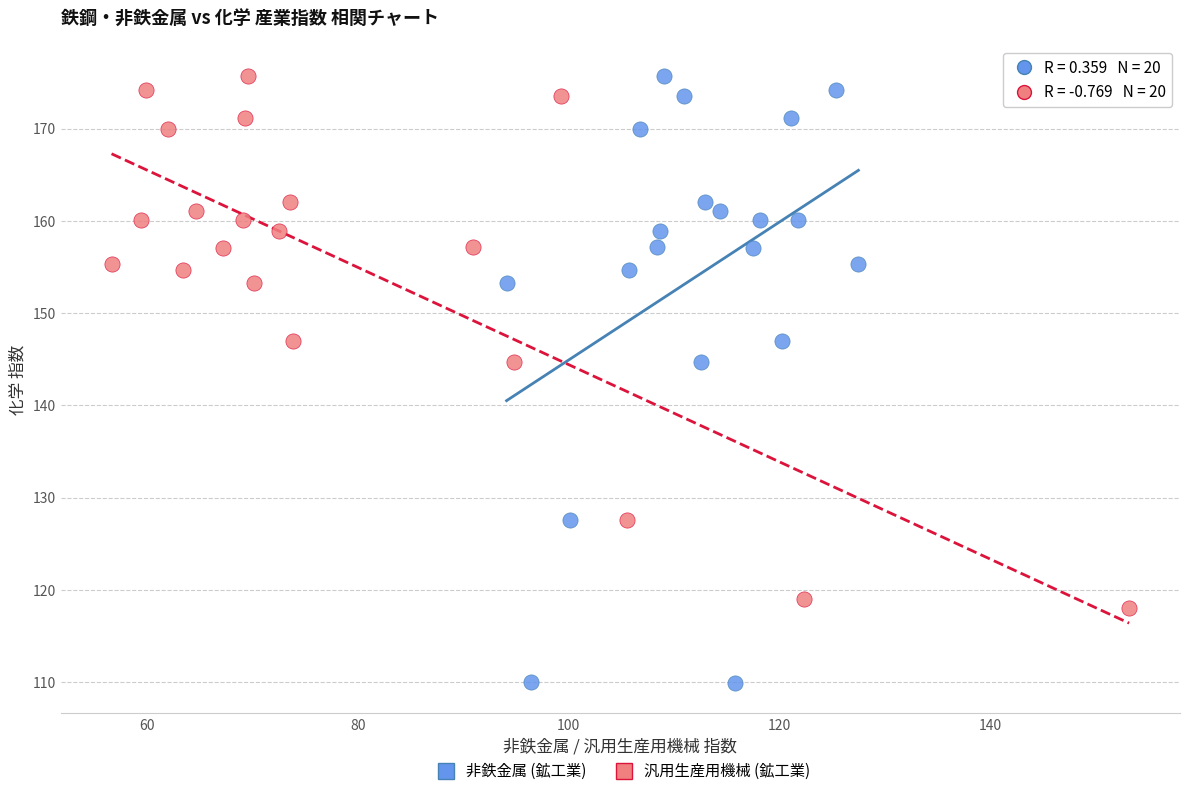

Which series has the largest Y range (max minus min)?

非鉄金属 (鉱工業)